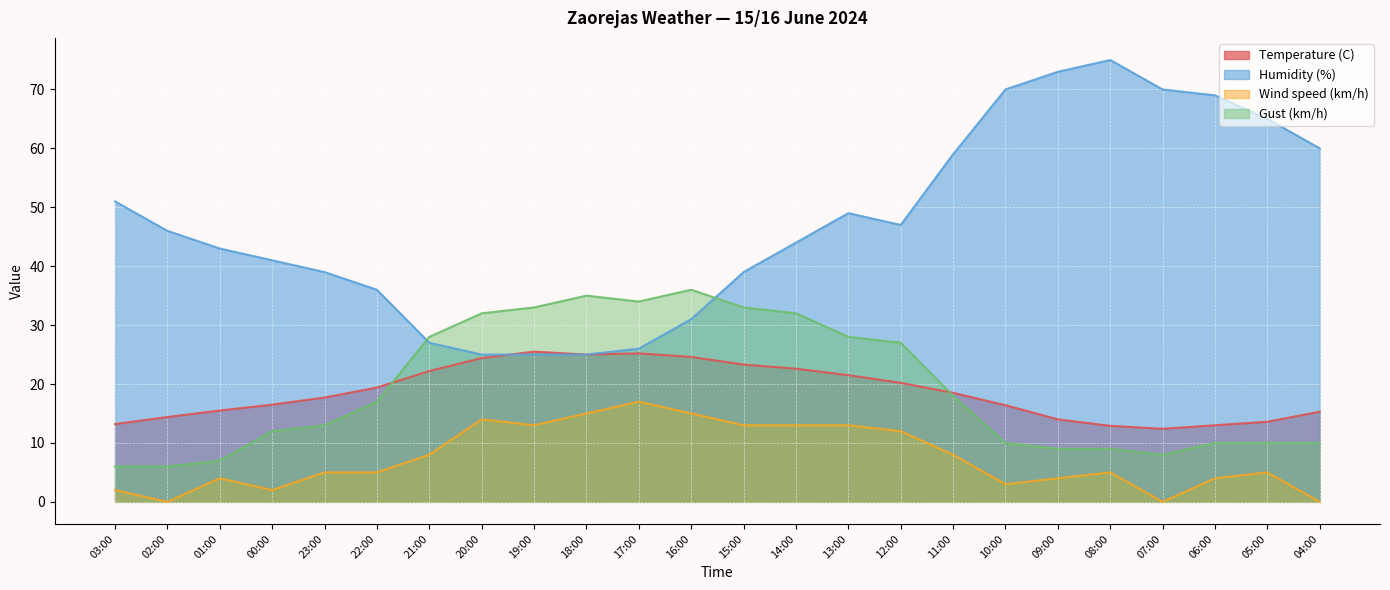

What is the value of the Humidity (%) point at the 19th from the left?

73.0